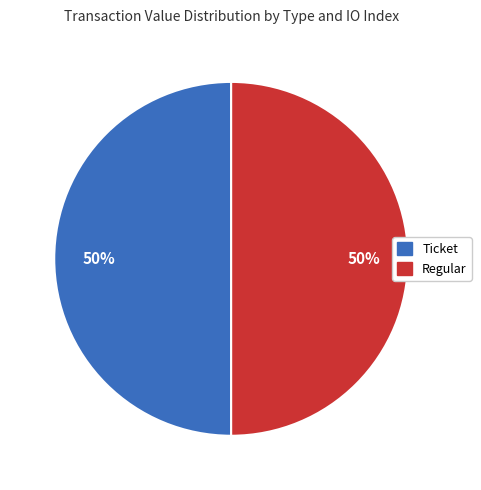

Combined, do Regular and Ticket account for over 50%?

Yes